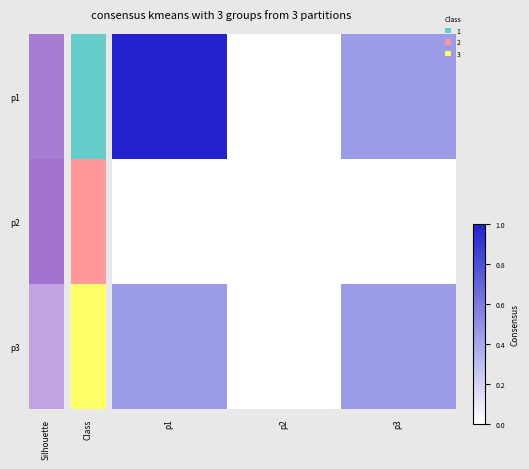

List the series in order of their overall mean, highest first.

p1, p3, p2